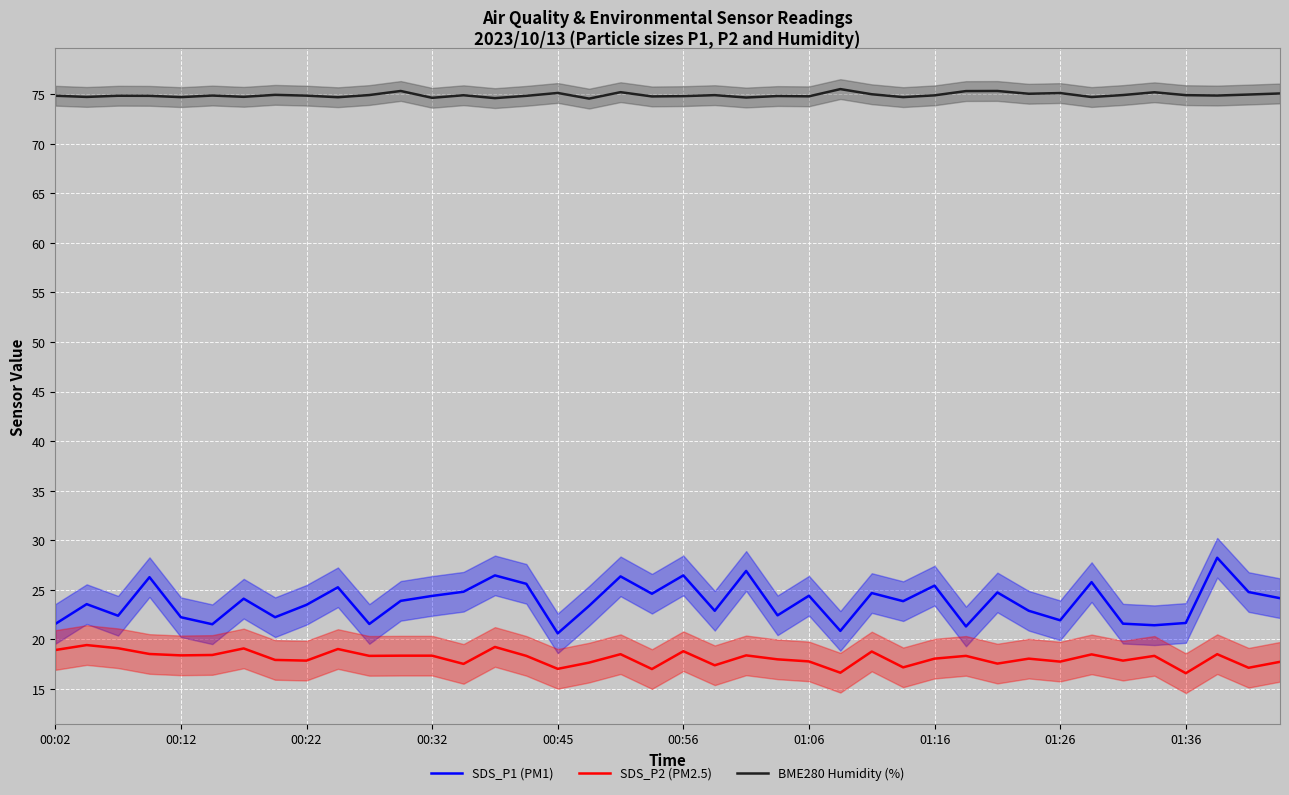

Is this an area chart (filled region under the line)?

No